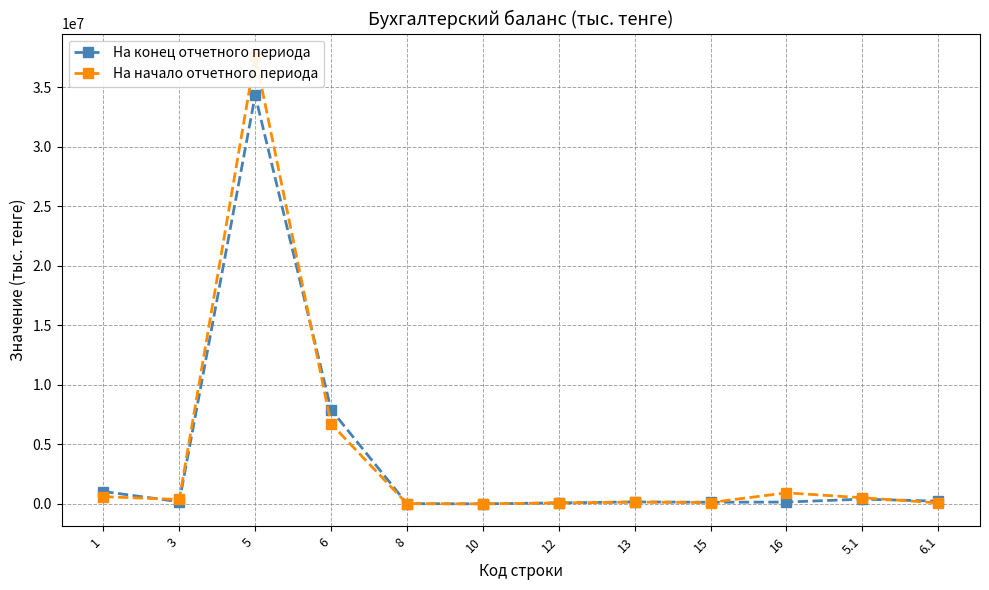

At which category does На начало отчетного периода reach its first local valley?

3